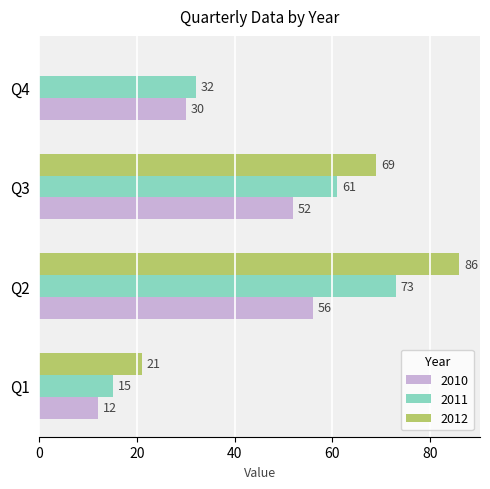

Is it true that 2011 equals 110 at Q2?

False